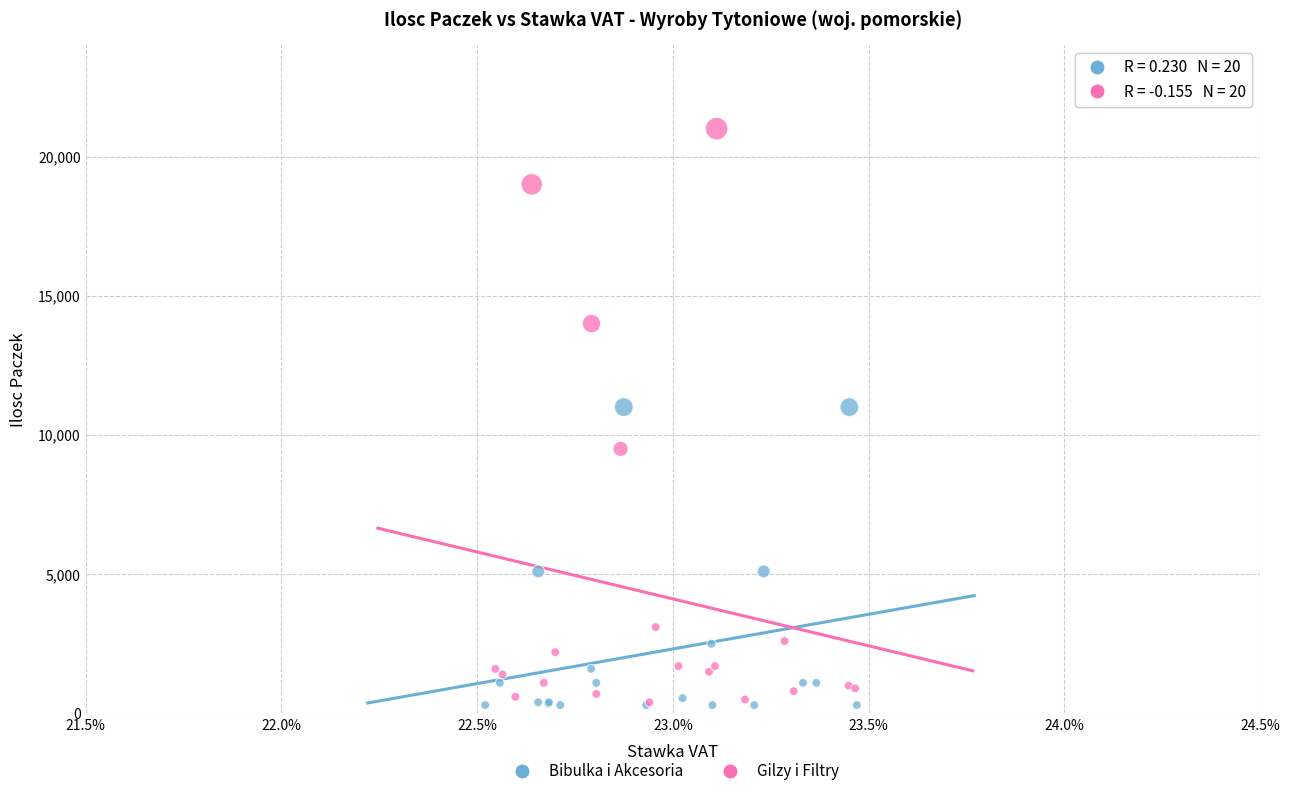

Which series reaches the maximum Y coordinate?

Gilzy i Filtry